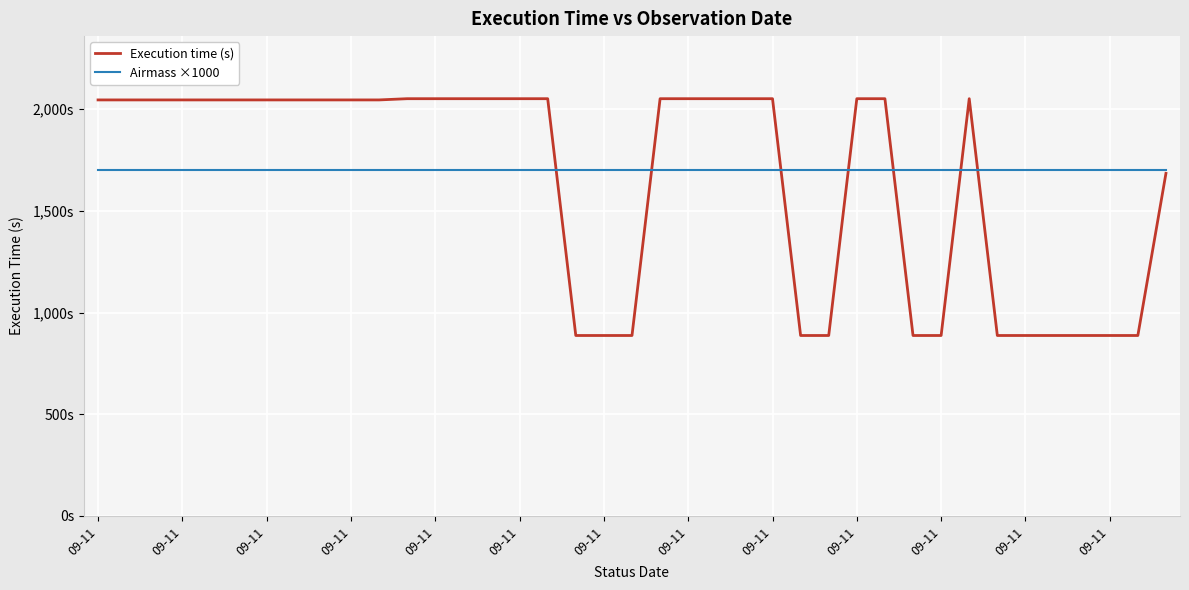

Which series has the widest spread of values?

Execution time (s)